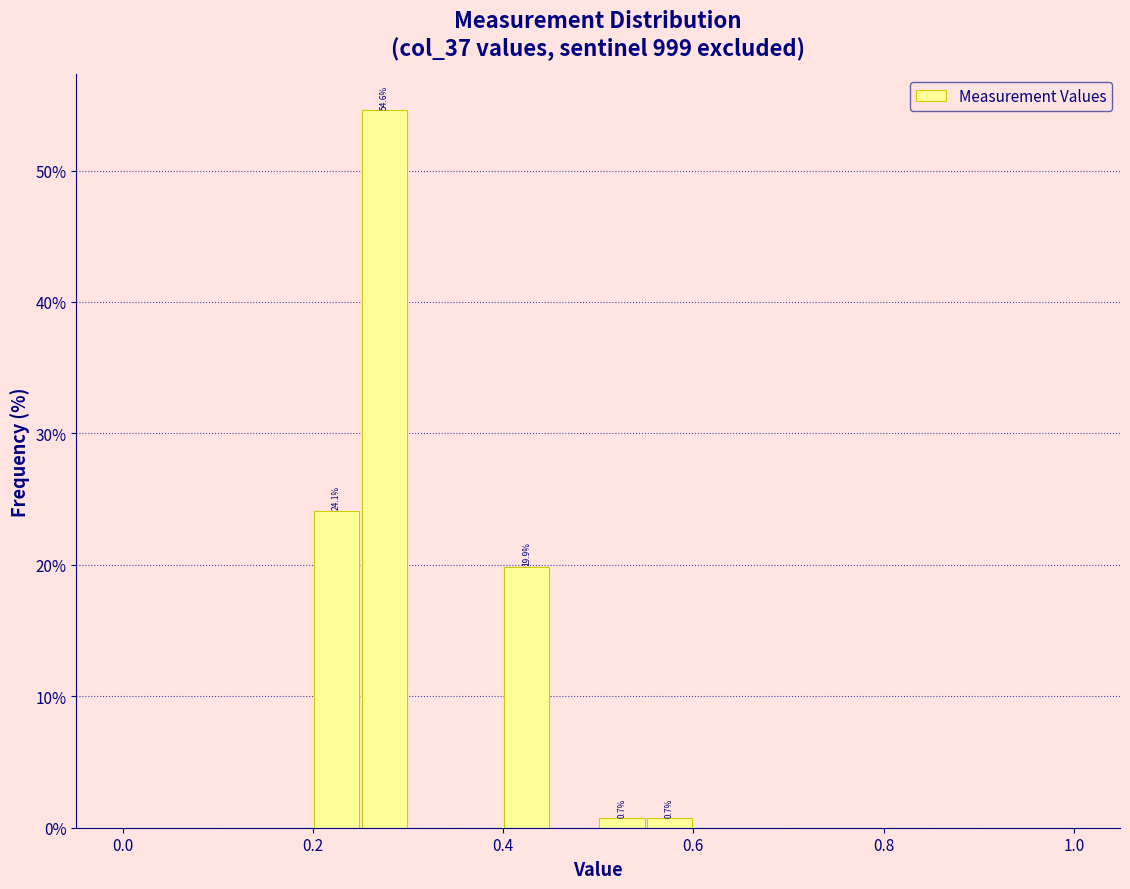

Around what value on the x-axis is the tallest bar? Give the approximate position of its centre, as read against the axis.

0.28